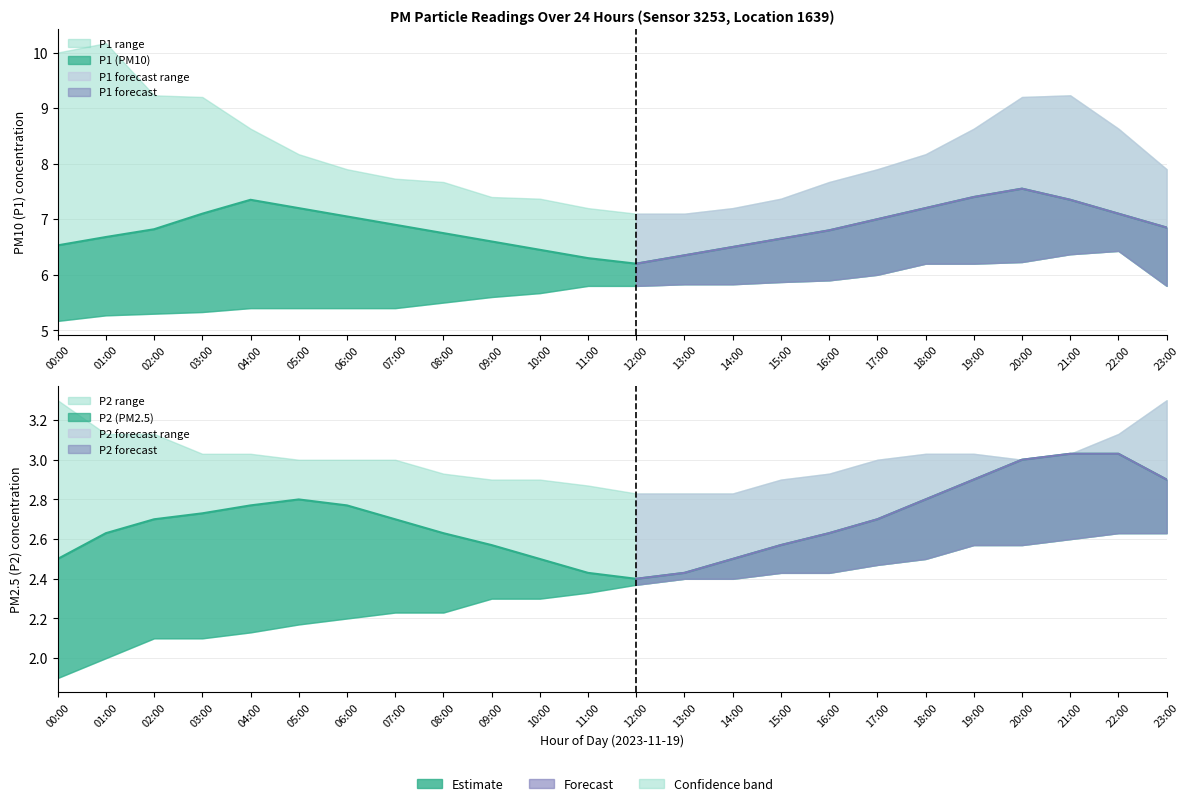

Reading left to right, list all the values displayed in this chart.

P1: 00:00=6.5	01:00=6.7	02:00=6.8	03:00=7.1	04:00=7.3	05:00=7.2	06:00=7.0	07:00=6.9	08:00=6.8	09:00=6.6	10:00=6.5	11:00=6.3	12:00=6.2	13:00=6.3	14:00=6.5	15:00=6.7	16:00=6.8	17:00=7.0	18:00=7.2	19:00=7.4	20:00=7.5	21:00=7.3	22:00=7.1	23:00=6.8
P1_upper: 00:00=10.0	01:00=10.2	02:00=9.2	03:00=9.2	04:00=8.6	05:00=8.2	06:00=7.9	07:00=7.7	08:00=7.7	09:00=7.4	10:00=7.4	11:00=7.2	12:00=7.1	13:00=7.1	14:00=7.2	15:00=7.4	16:00=7.7	17:00=7.9	18:00=8.2	19:00=8.6	20:00=9.2	21:00=9.2	22:00=8.6	23:00=7.9
P1_lower: 00:00=5.2	01:00=5.3	02:00=5.3	03:00=5.3	04:00=5.4	05:00=5.4	06:00=5.4	07:00=5.4	08:00=5.5	09:00=5.6	10:00=5.7	11:00=5.8	12:00=5.8	13:00=5.8	14:00=5.8	15:00=5.9	16:00=5.9	17:00=6.0	18:00=6.2	19:00=6.2	20:00=6.2	21:00=6.4	22:00=6.4	23:00=5.8
P2: 00:00=2.5	01:00=2.6	02:00=2.7	03:00=2.7	04:00=2.8	05:00=2.8	06:00=2.8	07:00=2.7	08:00=2.6	09:00=2.6	10:00=2.5	11:00=2.4	12:00=2.4	13:00=2.4	14:00=2.5	15:00=2.6	16:00=2.6	17:00=2.7	18:00=2.8	19:00=2.9	20:00=3.0	21:00=3.0	22:00=3.0	23:00=2.9
P2_upper: 00:00=3.3	01:00=3.1	02:00=3.1	03:00=3.0	04:00=3.0	05:00=3.0	06:00=3.0	07:00=3.0	08:00=2.9	09:00=2.9	10:00=2.9	11:00=2.9	12:00=2.8	13:00=2.8	14:00=2.8	15:00=2.9	16:00=2.9	17:00=3.0	18:00=3.0	19:00=3.0	20:00=3.0	21:00=3.0	22:00=3.1	23:00=3.3
P2_lower: 00:00=1.9	01:00=2.0	02:00=2.1	03:00=2.1	04:00=2.1	05:00=2.2	06:00=2.2	07:00=2.2	08:00=2.2	09:00=2.3	10:00=2.3	11:00=2.3	12:00=2.4	13:00=2.4	14:00=2.4	15:00=2.4	16:00=2.4	17:00=2.5	18:00=2.5	19:00=2.6	20:00=2.6	21:00=2.6	22:00=2.6	23:00=2.6